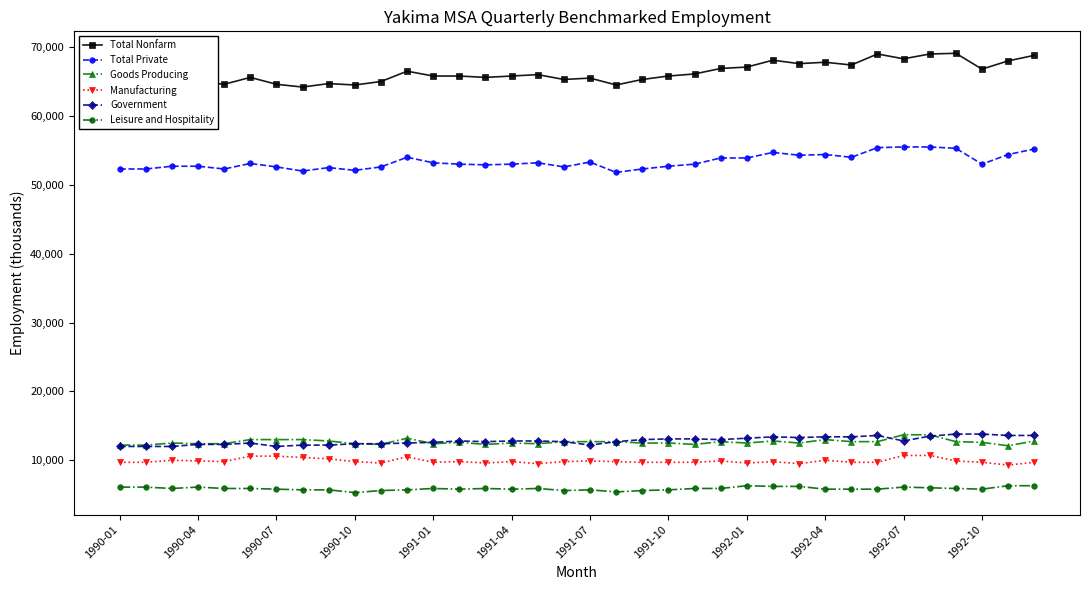

What is the value of the Government point at the 9th from the left?

12200